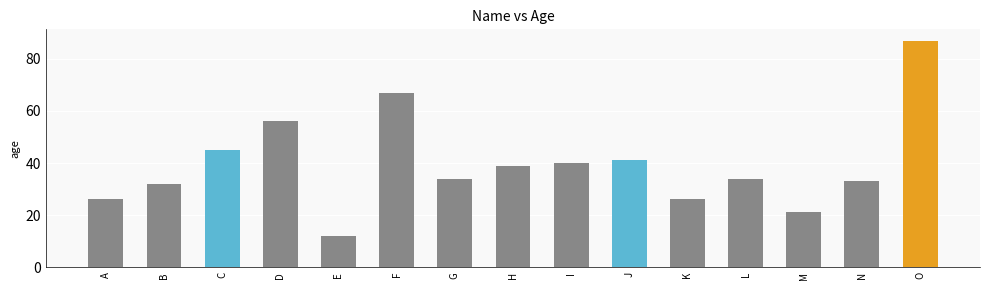

What is the average value?

40